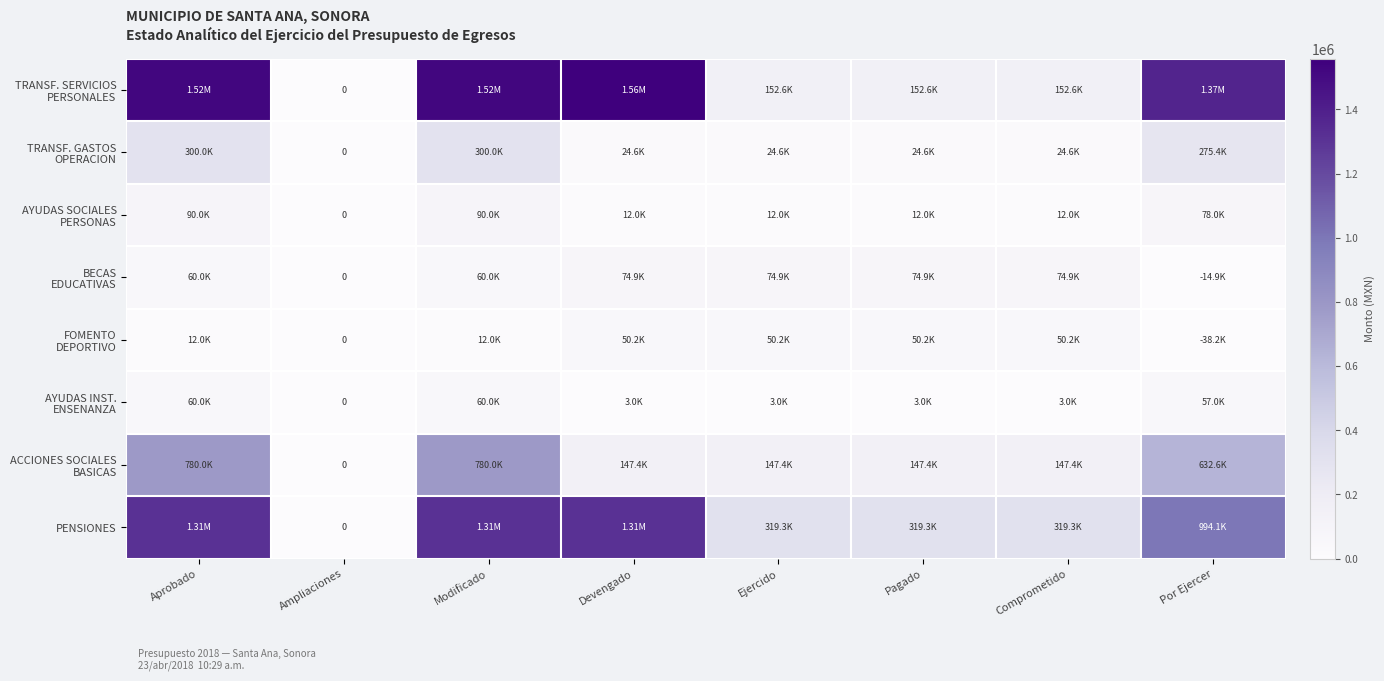

The TRANSF. SERVICIOS PERSONALES series shows 509969.0 at Modificado. True or false?

False